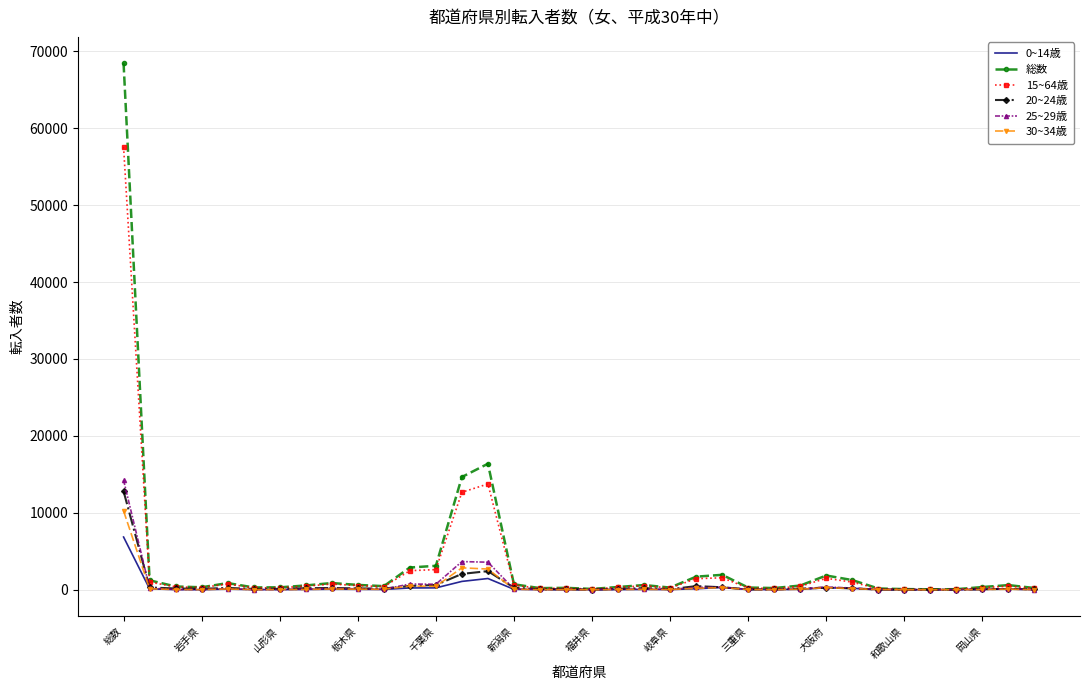

True or false: 15~64歳 has more than 1 points higher than both neighbors.

True